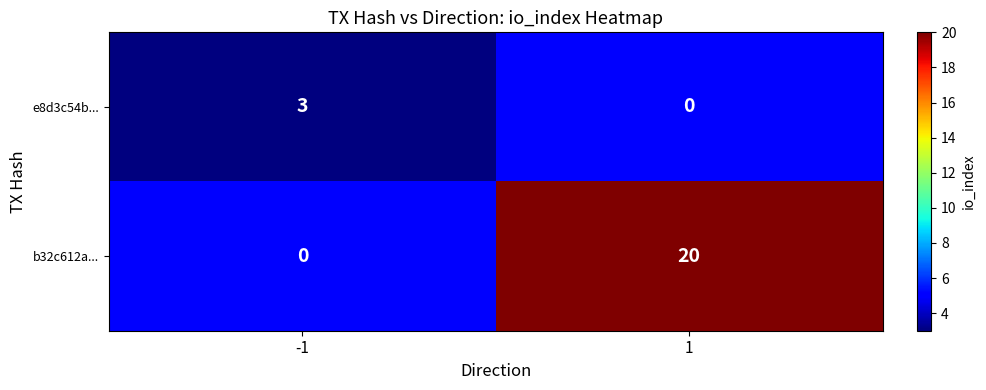

At which category does the chart reach its peak across all series?

1